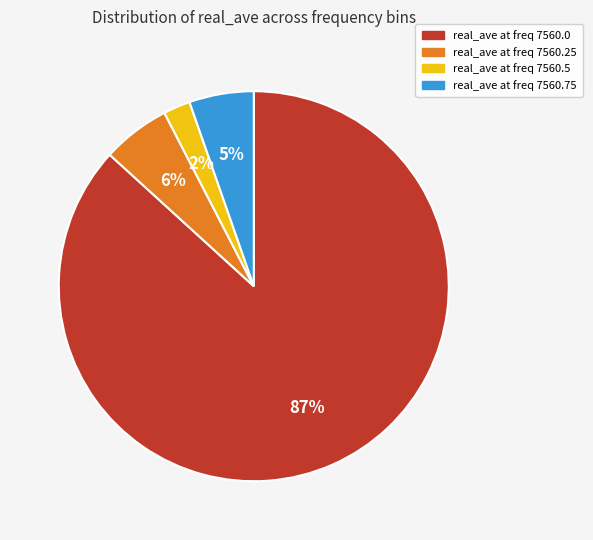

Is there any slice that represents more than half of the pie?

Yes